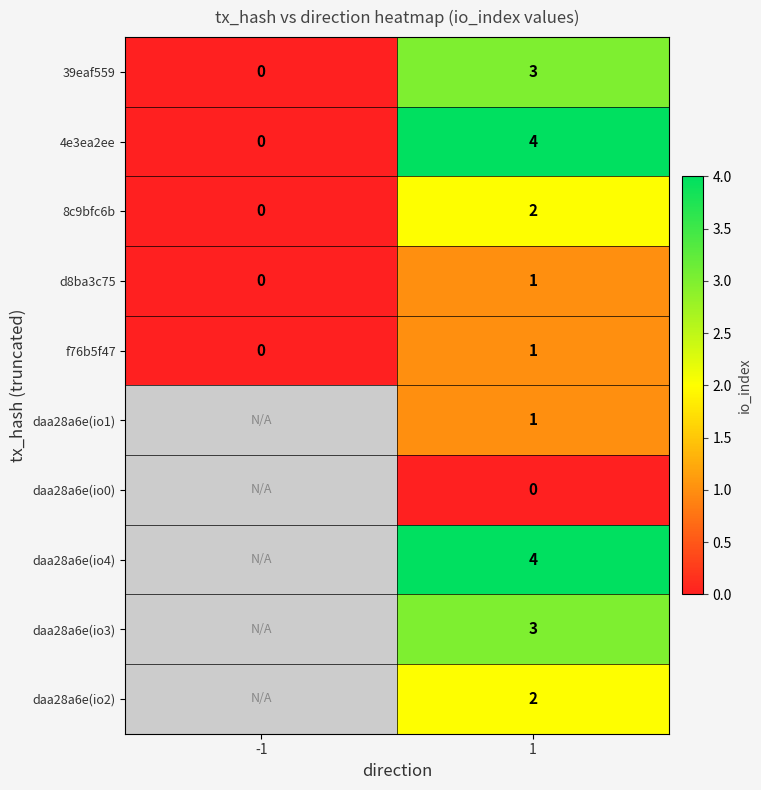

List the labels in order of 4e3ea2ee value, smallest first.

-1, 1